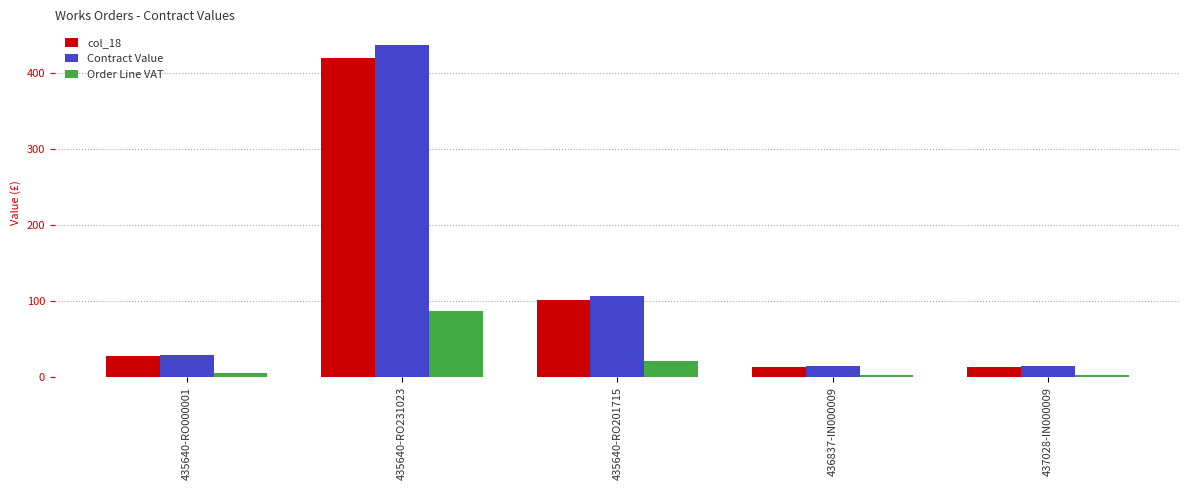

What is the average value of the col_18 series?

115.3